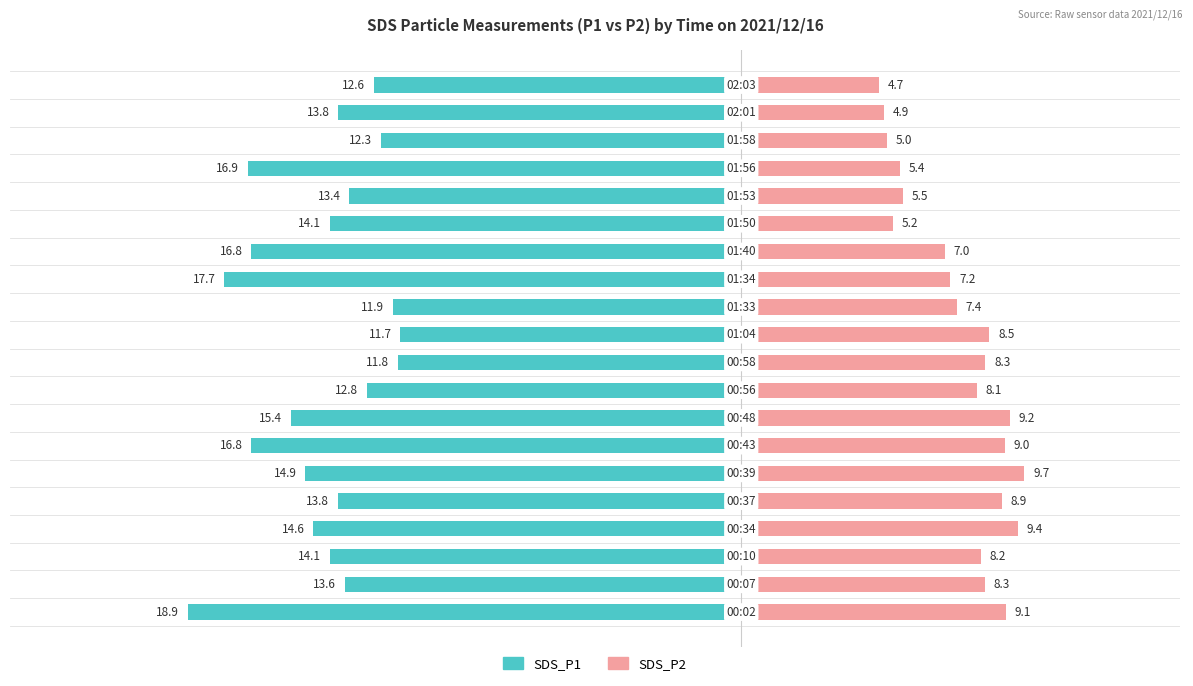

Reading left to right, what are all the values shown in this chart?

SDS_P1: 0=-18.9	1=-13.6	2=-14.1	3=-14.6	4=-13.8	5=-14.9	6=-16.8	7=-15.4	8=-12.8	9=-11.8	10=-11.7	11=-11.9	12=-17.7	13=-16.8	14=-14.1	15=-13.4	16=-16.9	17=-12.3	18=-13.8	19=-12.6
SDS_P2: 0=9.1	1=8.3	2=8.2	3=9.4	4=8.9	5=9.7	6=9.0	7=9.2	8=8.1	9=8.3	10=8.5	11=7.4	12=7.2	13=7.0	14=5.2	15=5.5	16=5.4	17=5.0	18=4.9	19=4.7